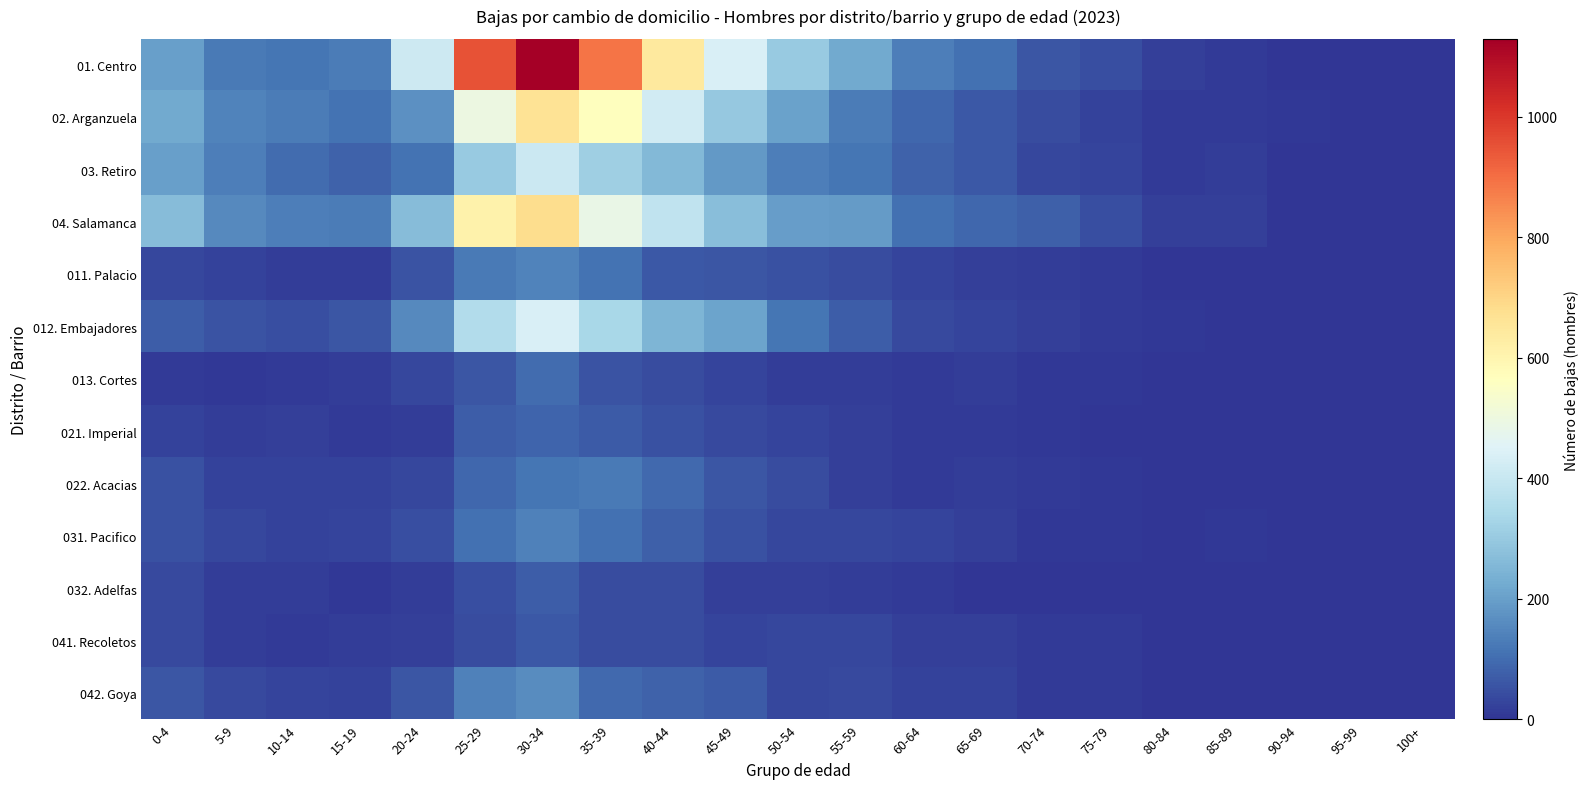

Reading left to right, list all the values displayed in this chart.

01. Centro: 0-4=202	5-9=125	10-14=119	15-19=131	20-24=411	25-29=950	30-34=1129	35-39=888	40-44=641	45-49=437	50-54=302	55-59=223	60-64=135	65-69=106	70-74=60	75-79=47	80-84=19	85-89=10	90-94=3	95-99=2	100+=0
02. Arganzuela: 0-4=222	5-9=142	10-14=132	15-19=113	20-24=170	25-29=495	30-34=664	35-39=567	40-44=422	45-49=297	50-54=203	55-59=128	60-64=89	65-69=63	70-74=43	75-79=23	80-84=12	85-89=11	90-94=7	95-99=2	100+=0
03. Retiro: 0-4=199	5-9=134	10-14=100	15-19=80	20-24=112	25-29=301	30-34=408	35-39=315	40-44=259	45-49=189	50-54=135	55-59=117	60-64=80	65-69=64	70-74=33	75-79=30	80-84=11	85-89=15	90-94=2	95-99=2	100+=0
04. Salamanca: 0-4=268	5-9=156	10-14=135	15-19=129	20-24=265	25-29=611	30-34=681	35-39=489	40-44=386	45-49=273	50-54=198	55-59=192	60-64=110	65-69=92	70-74=76	75-79=48	80-84=21	85-89=20	90-94=4	95-99=2	100+=0
011. Palacio: 0-4=33	5-9=24	10-14=16	15-19=15	20-24=55	25-29=125	30-34=142	35-39=112	40-44=66	45-49=61	50-54=52	55-59=42	60-64=27	65-69=19	70-74=14	75-79=12	80-84=1	85-89=2	90-94=2	95-99=0	100+=0
012. Embajadores: 0-4=72	5-9=55	10-14=47	15-19=61	20-24=156	25-29=354	30-34=440	35-39=338	40-44=250	45-49=210	50-54=116	55-59=73	60-64=38	65-69=27	70-74=18	75-79=9	80-84=7	85-89=2	90-94=0	95-99=0	100+=0
013. Cortes: 0-4=9	5-9=5	10-14=13	15-19=14	20-24=34	25-29=61	30-34=100	35-39=56	40-44=40	45-49=30	50-54=17	55-59=15	60-64=11	65-69=14	70-74=5	75-79=6	80-84=1	85-89=0	90-94=1	95-99=0	100+=0
021. Imperial: 0-4=25	5-9=17	10-14=18	15-19=9	20-24=16	25-29=73	30-34=85	35-39=68	40-44=51	45-49=37	50-54=30	55-59=20	60-64=12	65-69=10	70-74=7	75-79=1	80-84=1	85-89=2	90-94=2	95-99=0	100+=0
022. Acacias: 0-4=50	5-9=24	10-14=26	15-19=25	20-24=34	25-29=91	30-34=116	35-39=127	40-44=95	45-49=61	50-54=40	55-59=19	60-64=13	65-69=17	70-74=10	75-79=6	80-84=4	85-89=4	90-94=2	95-99=0	100+=0
031. Pacifico: 0-4=51	5-9=35	10-14=23	15-19=28	20-24=46	25-29=110	30-34=137	35-39=107	40-44=76	45-49=52	50-54=33	55-59=31	60-64=28	65-69=18	70-74=5	75-79=8	80-84=1	85-89=6	90-94=1	95-99=1	100+=0
032. Adelfas: 0-4=36	5-9=15	10-14=15	15-19=8	20-24=16	25-29=45	30-34=74	35-39=41	40-44=43	45-49=19	50-54=18	55-59=17	60-64=11	65-69=3	70-74=4	75-79=4	80-84=2	85-89=1	90-94=0	95-99=0	100+=0
041. Recoletos: 0-4=38	5-9=15	10-14=13	15-19=17	20-24=22	25-29=44	30-34=64	35-39=43	40-44=43	45-49=30	50-54=31	55-59=33	60-64=20	65-69=19	70-74=12	75-79=10	80-84=4	85-89=3	90-94=0	95-99=1	100+=0
042. Goya: 0-4=61	5-9=38	10-14=30	15-19=24	20-24=59	25-29=138	30-34=160	35-39=97	40-44=81	45-49=67	50-54=34	55-59=36	60-64=23	65-69=23	70-74=13	75-79=11	80-84=3	85-89=3	90-94=0	95-99=0	100+=0